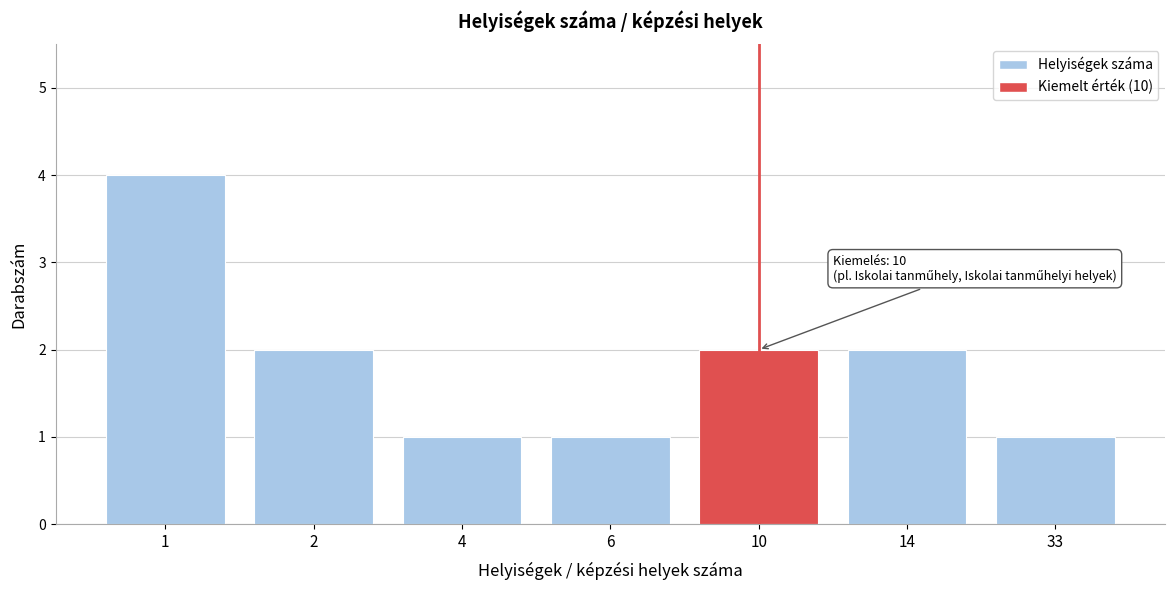

Reading left to right, extract all data points from this chart.

4	2	1	1	2	2	1